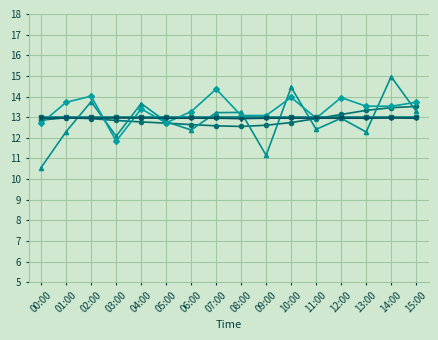

What is the greatest value displayed?

15.0